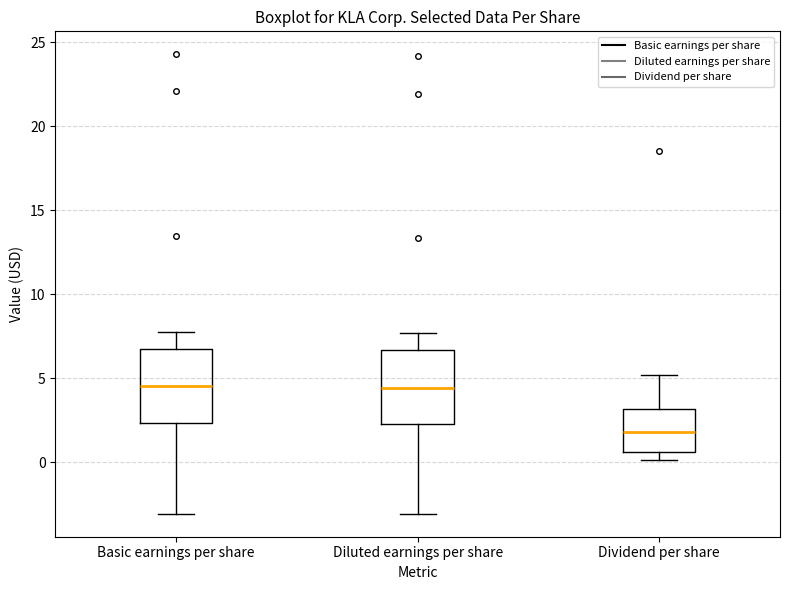

Where does the median line of the box for Basic earnings per share sit on the y-axis? The values are not printed on the chart, so give them approximately, as read against the axis.

4.5